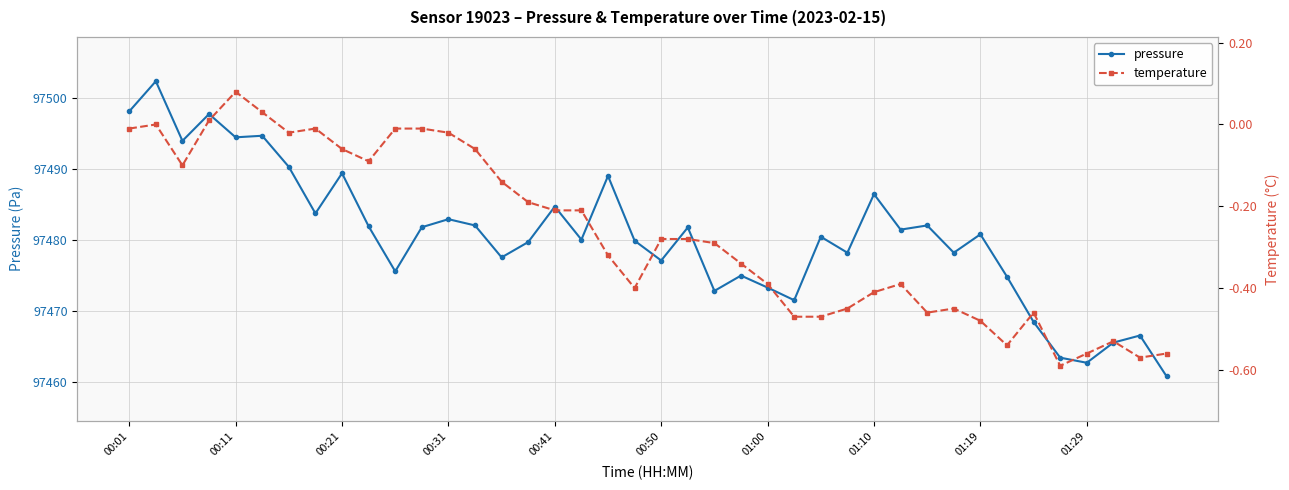

What is the minimum value shown in the chart?

-0.6